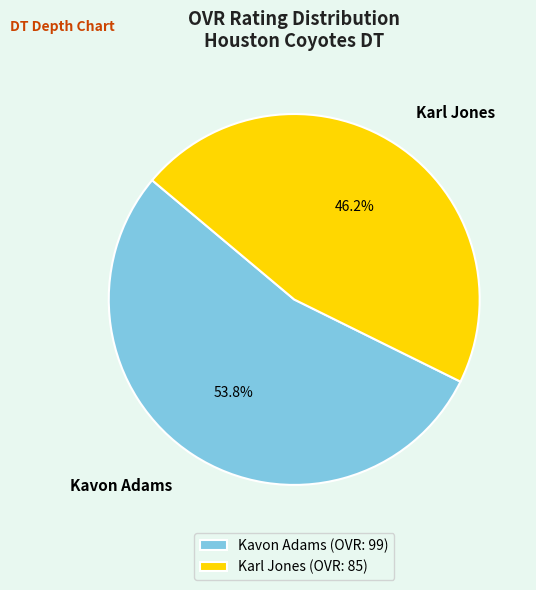

How many slices are in this pie chart?

2